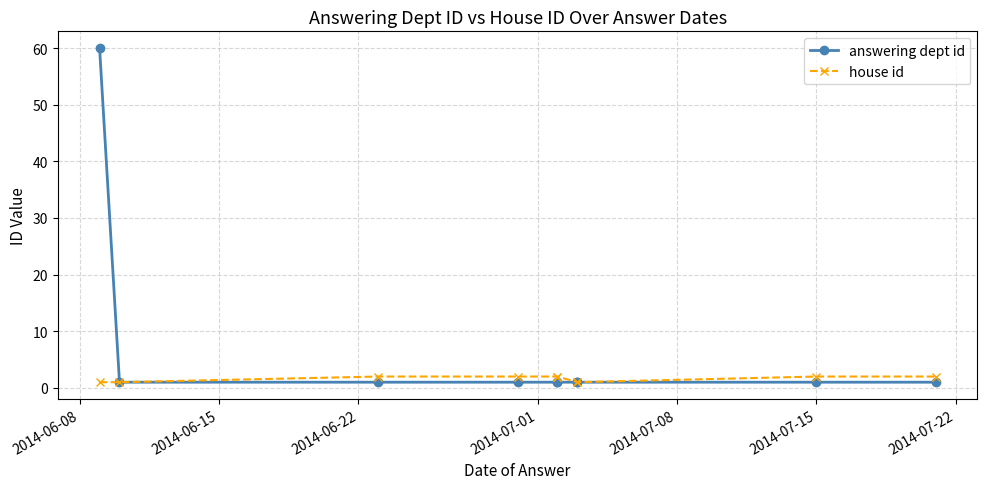

True or false: answering dept id and house id intersect in this chart.

False